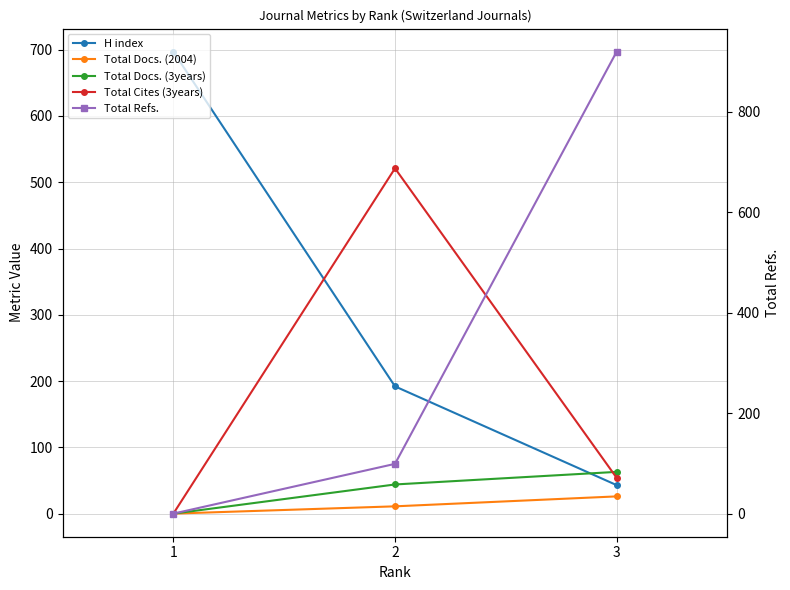

Does the chart display data point markers on the line(s)?

Yes